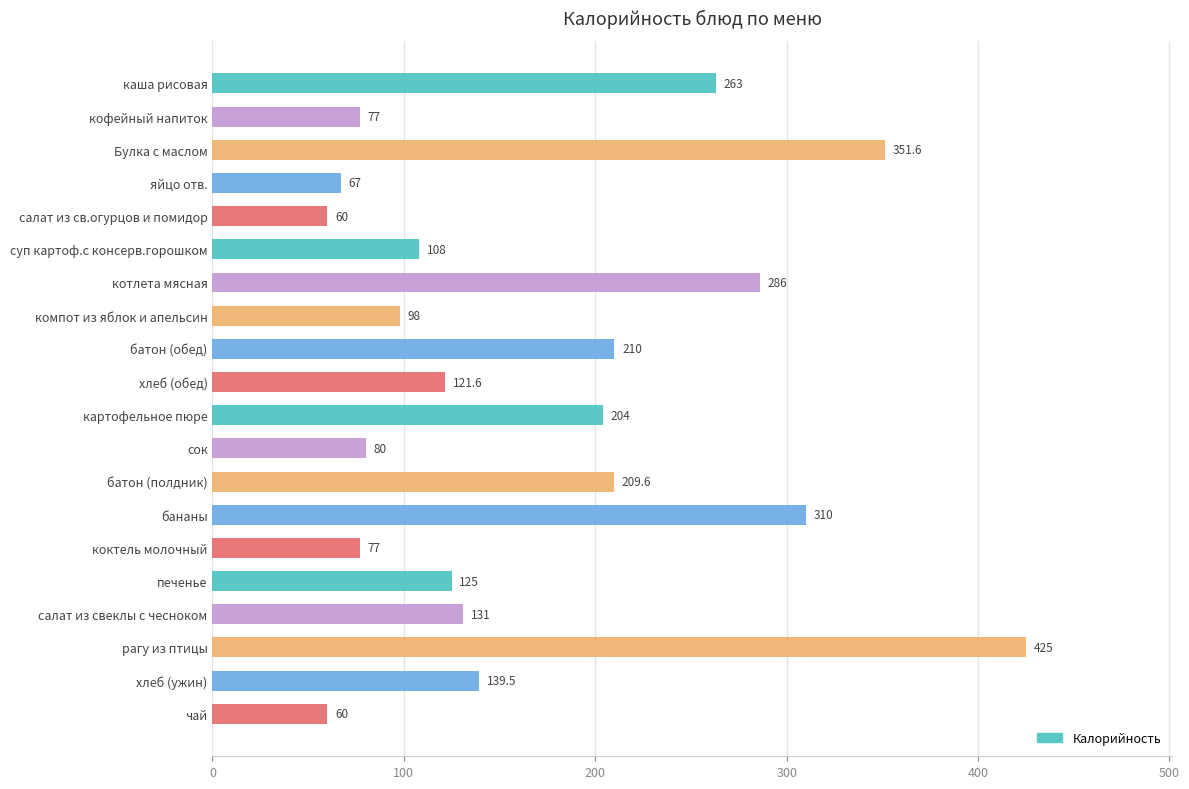

Reading top to bottom, what are all the values shown in this chart?

каша рисовая=263.0	кофейный напиток=77.0	Булка с маслом=351.6	яйцо отв.=67.0	салат из св.огурцов и помидор=60.0	суп картоф.с консерв.горошком=108.0	котлета мясная=286.0	компот из яблок и апельсин=98.0	батон (обед)=210.0	хлеб (обед)=121.6	картофельное пюре=204.0	сок=80.0	батон (полдник)=209.6	бананы=310.0	коктель молочный=77.0	печенье=125.0	салат из свеклы с чесноком=131.0	рагу из птицы=425.0	хлеб (ужин)=139.5	чай=60.0